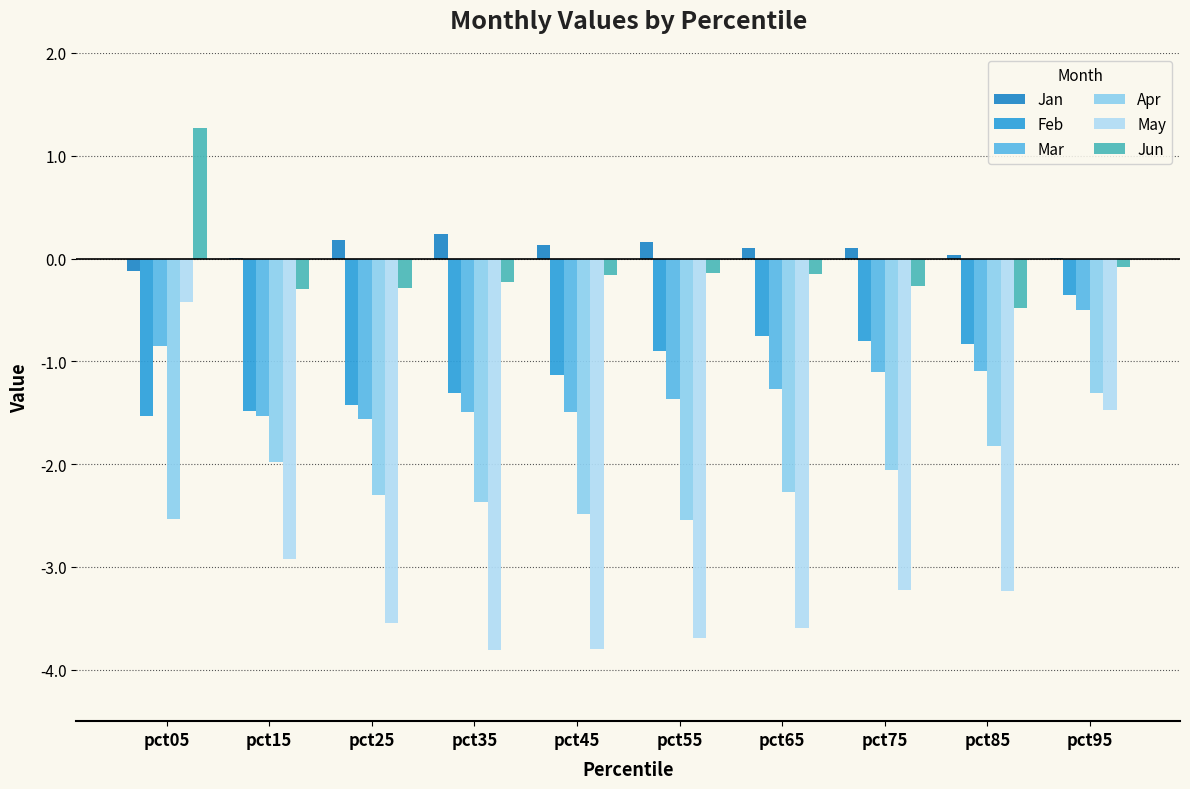

Count the number of data series in this chart.

6